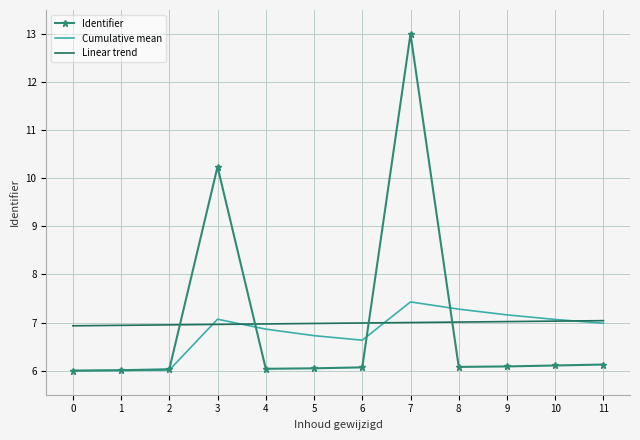

True or false: Identifier and Linear trend cross at least once.

True